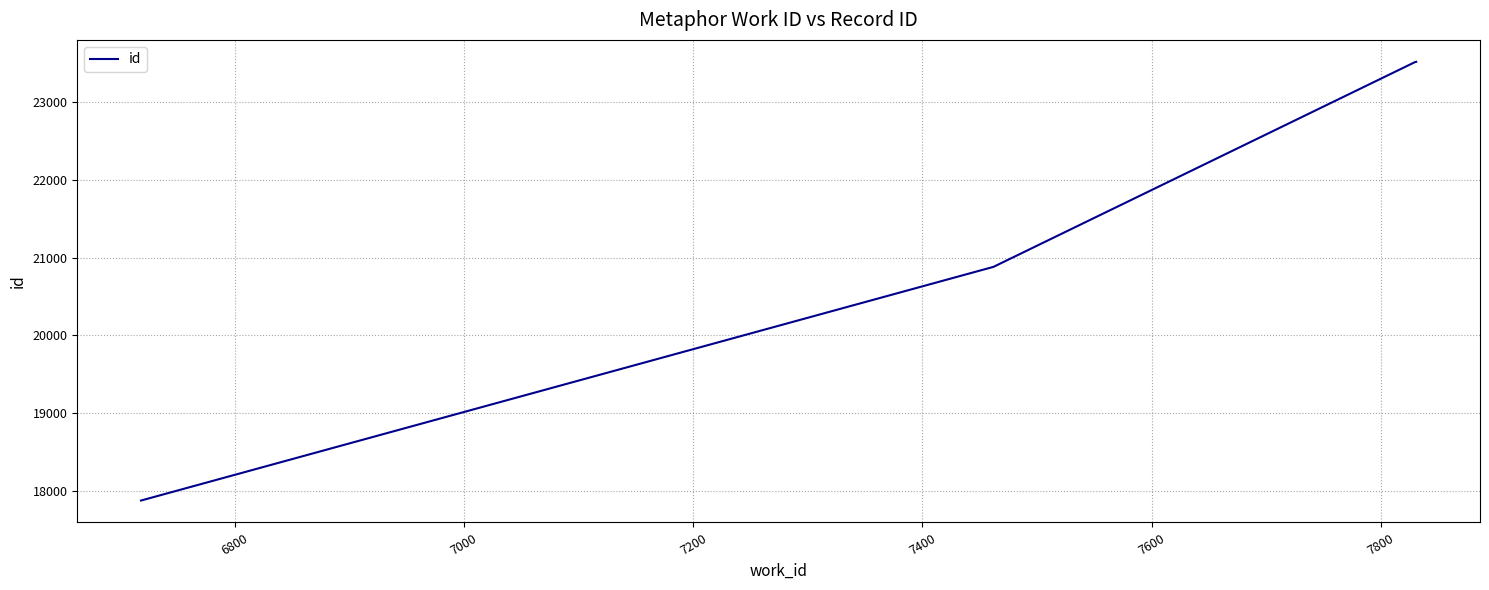

What is the smallest value displayed?

17876